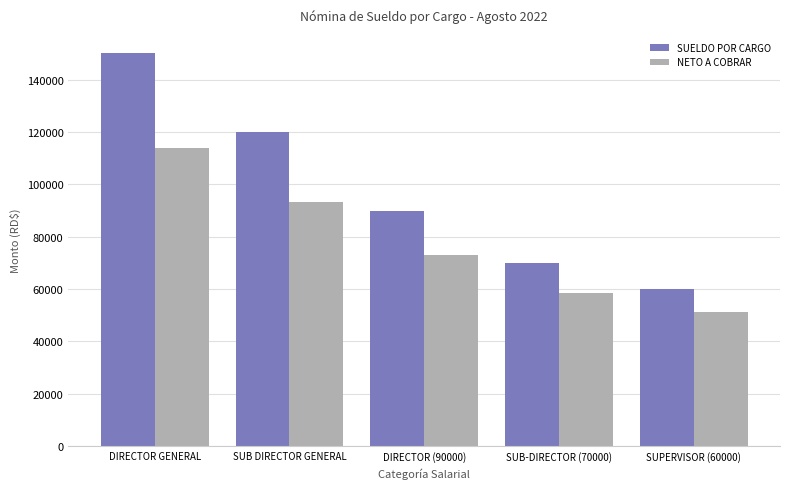

What are all the series names shown in the legend?

SUELDO POR CARGO, NETO A COBRAR